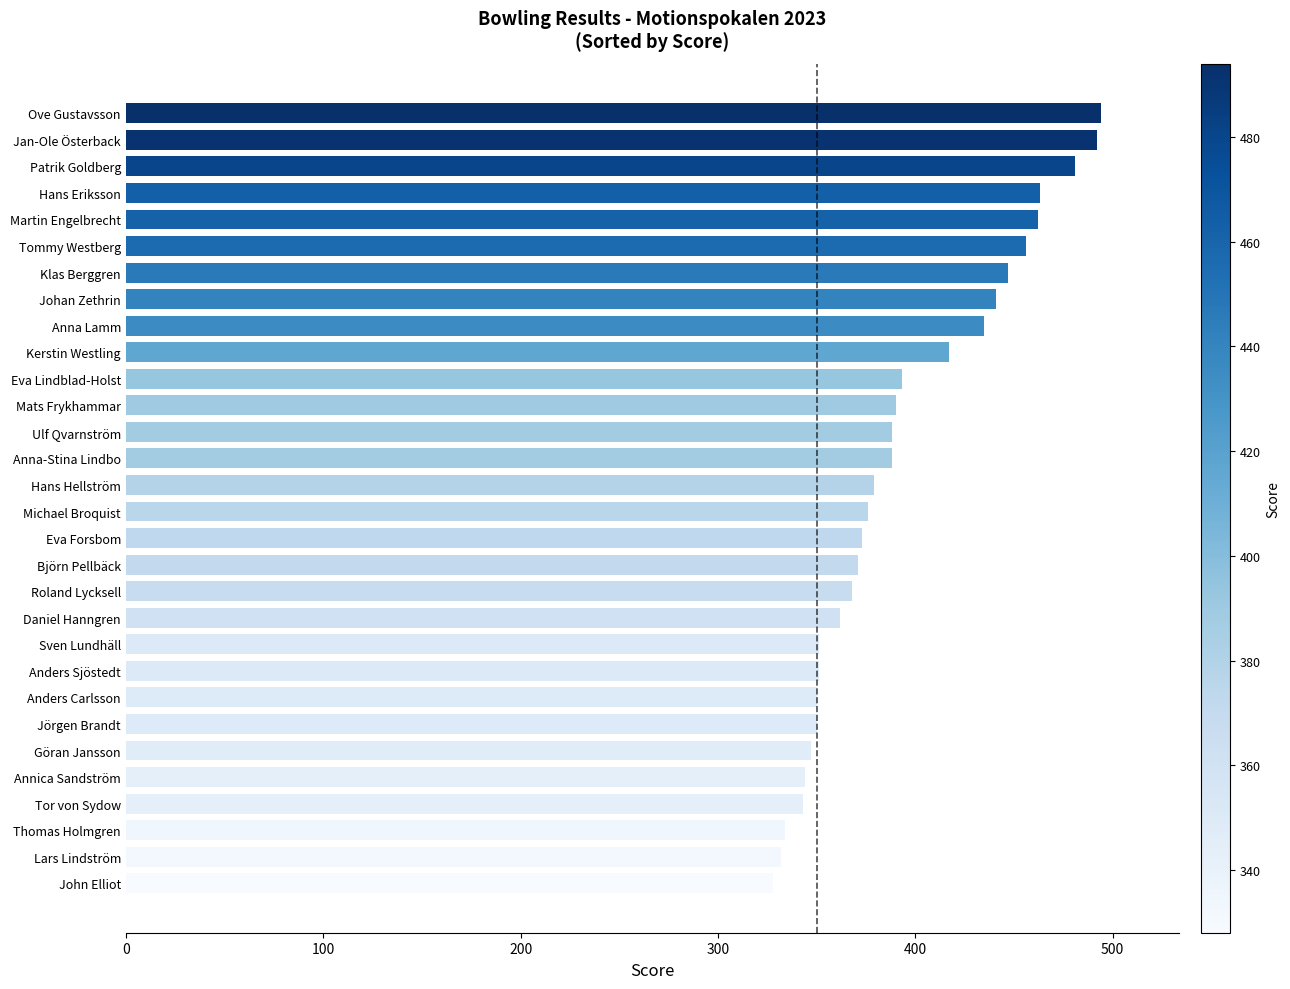

Does the chart contain any negative values?

No